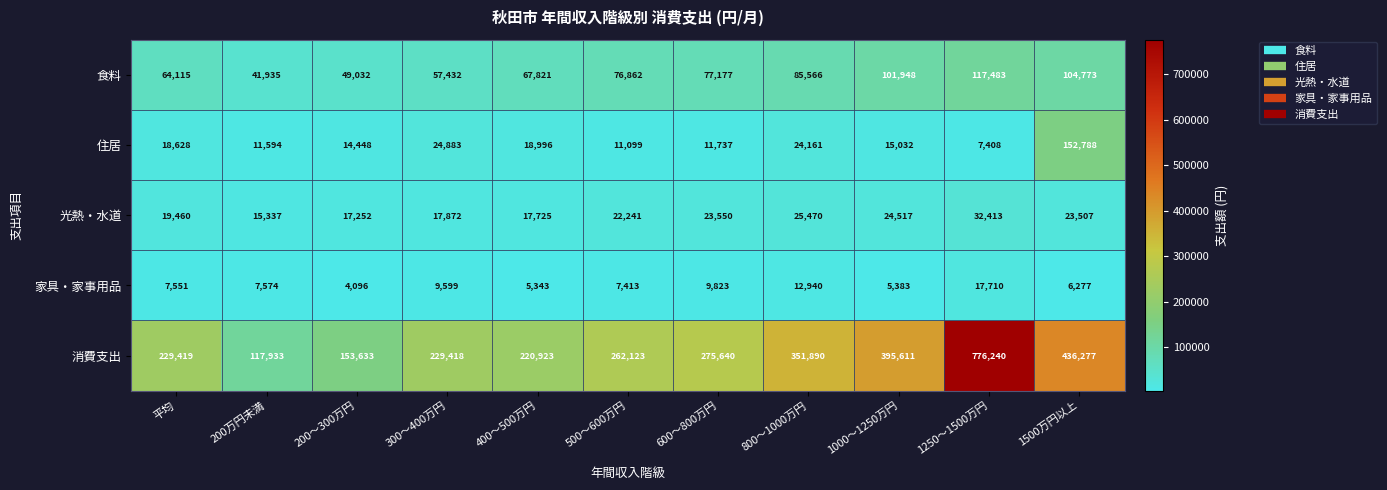

What is the lowest value of the 光熱・水道 series?

15337